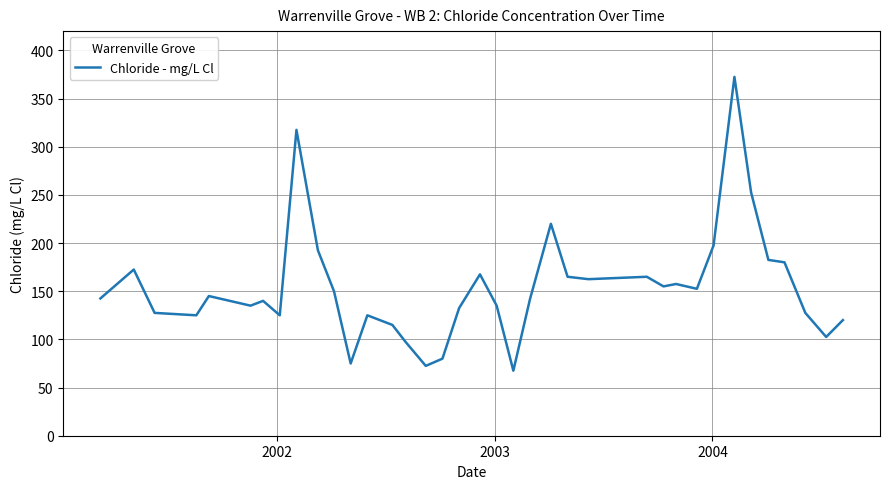

What is the minimum value shown in the chart?

67.5